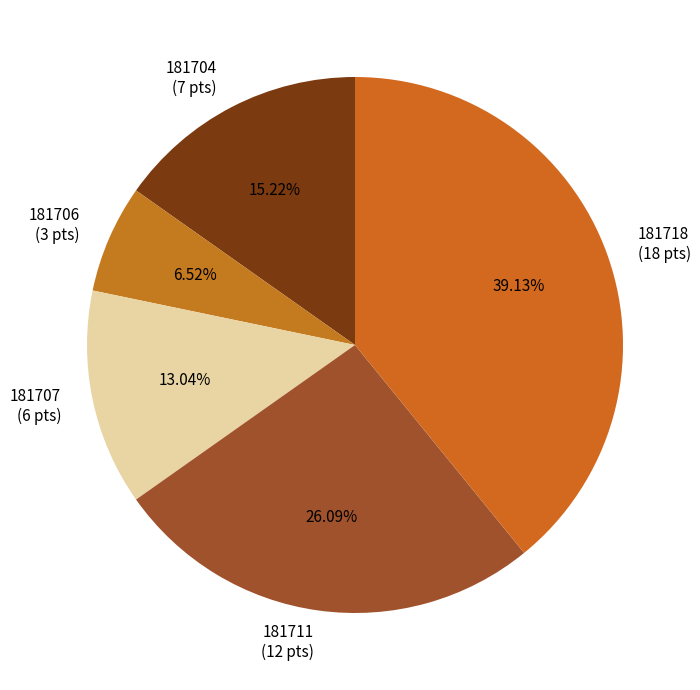

Rank the categories by value from highest to lowest.

181718, 181711, 181704, 181707, 181706